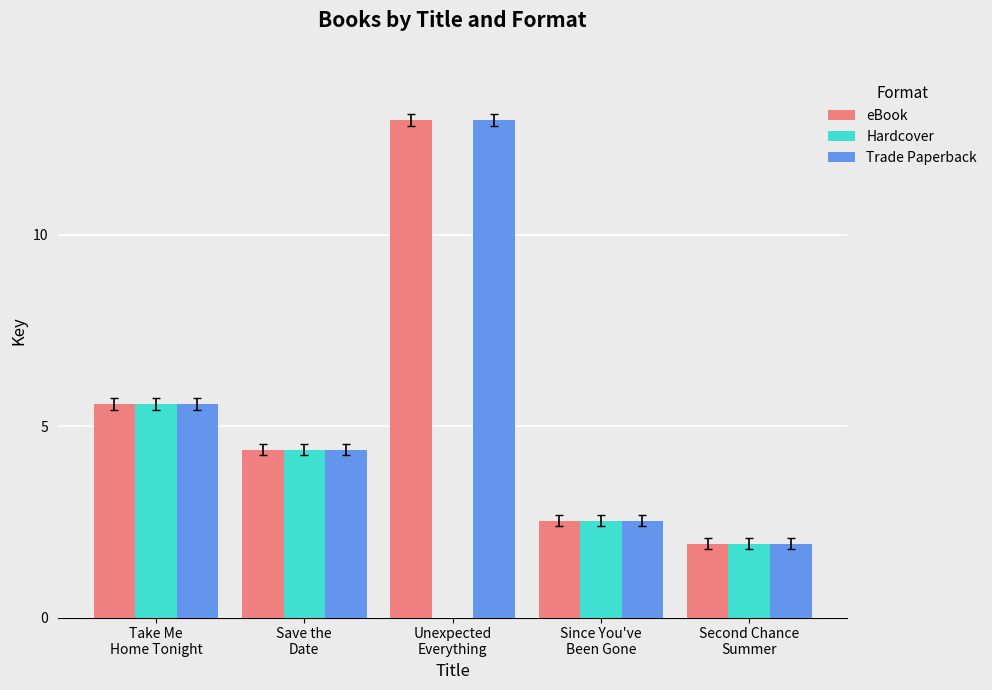

What is the highest value of the Trade Paperback series?

13.0